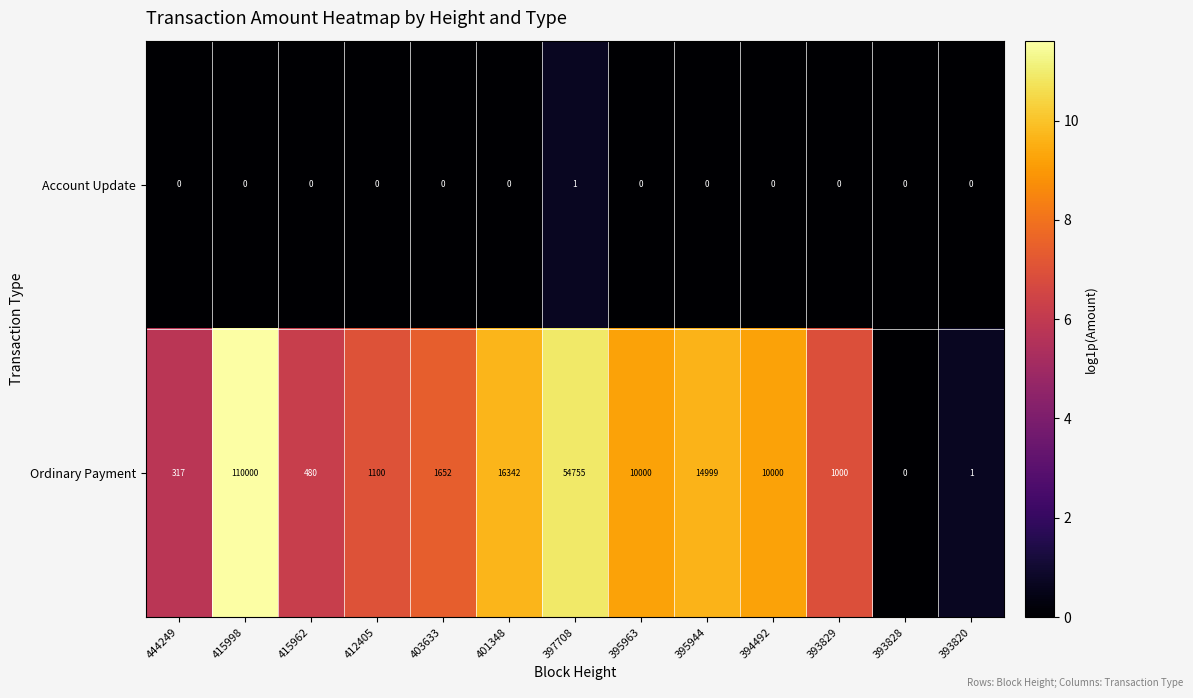

At which label does Ordinary Payment reach its peak?

415998